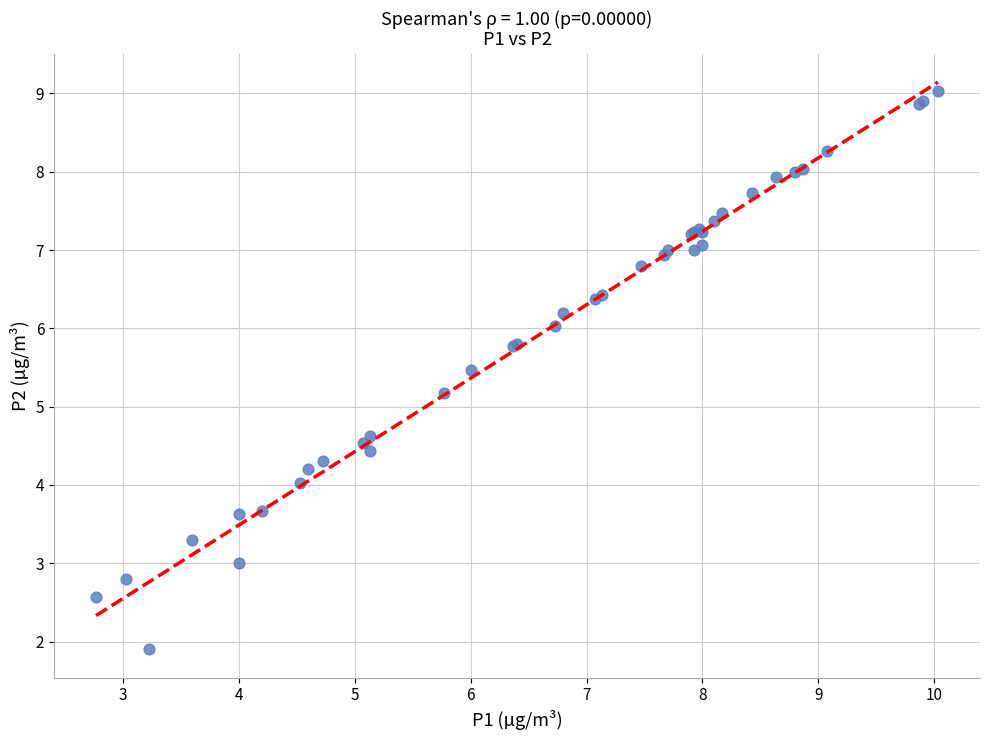

What Y value in the scatter plot is closest to 5?

5.2